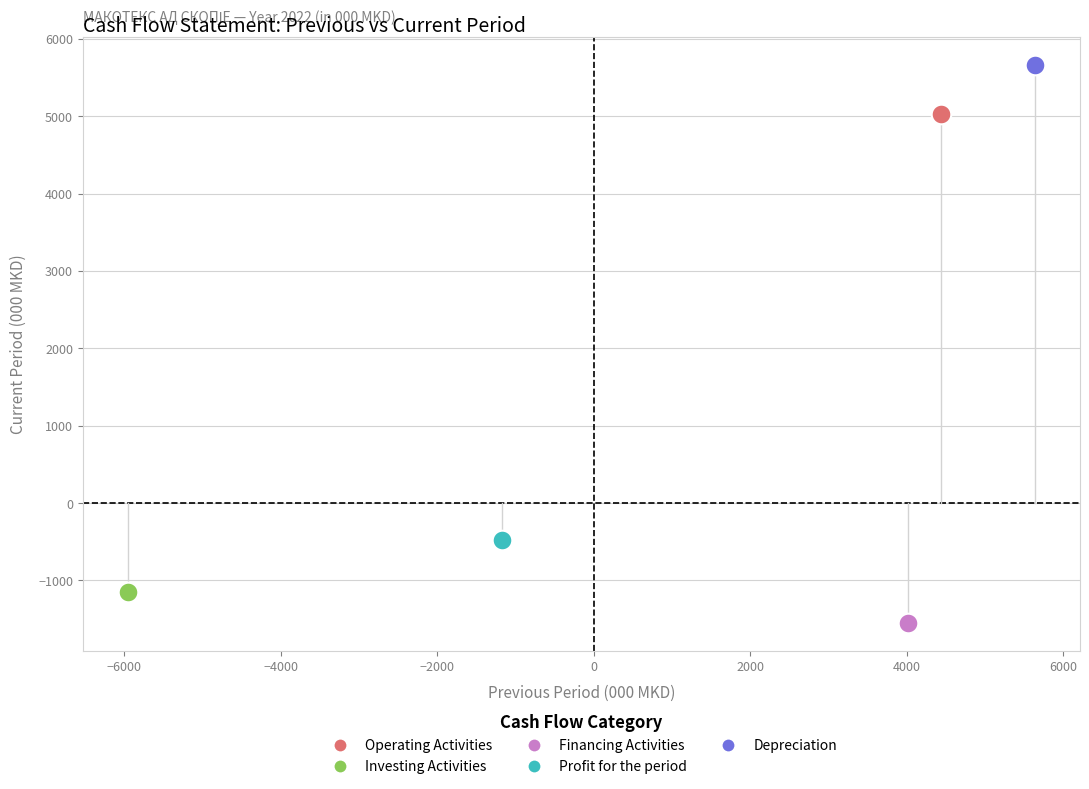

What are all the series names shown in the legend?

Operating Activities, Investing Activities, Financing Activities, Profit for the period, Depreciation